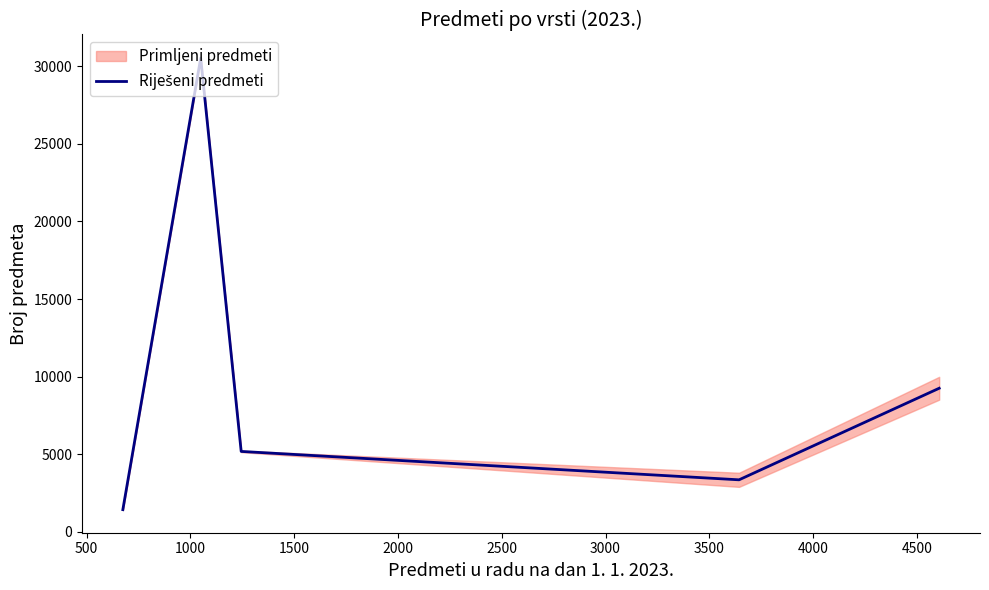

What is the maximum value shown in the chart?

30537.0